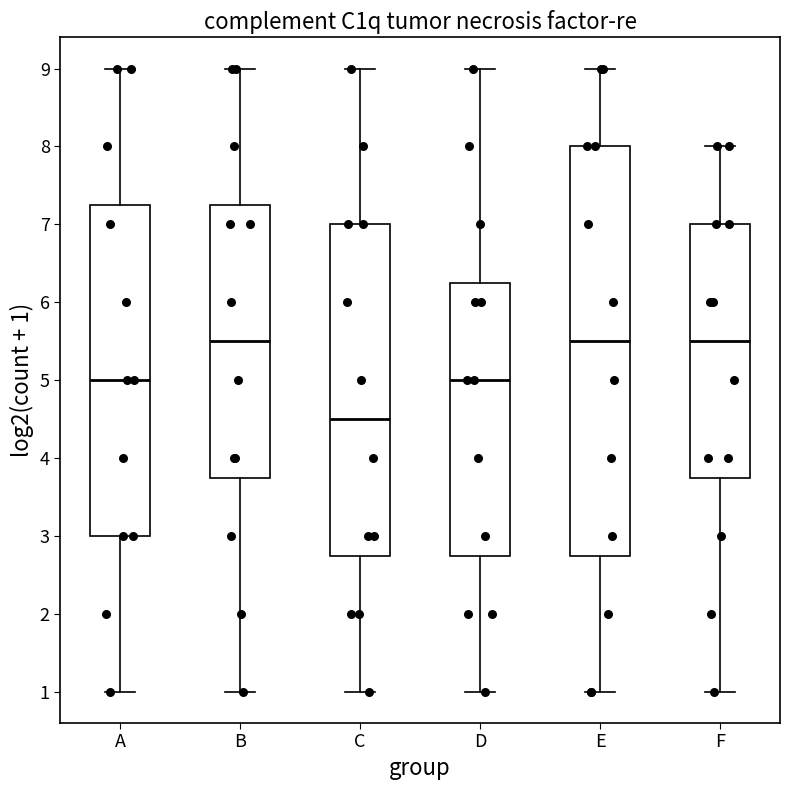

Where is the upper edge of the box for F on the y-axis? The values are not printed on the chart, so give them approximately, as read against the axis.

7.0